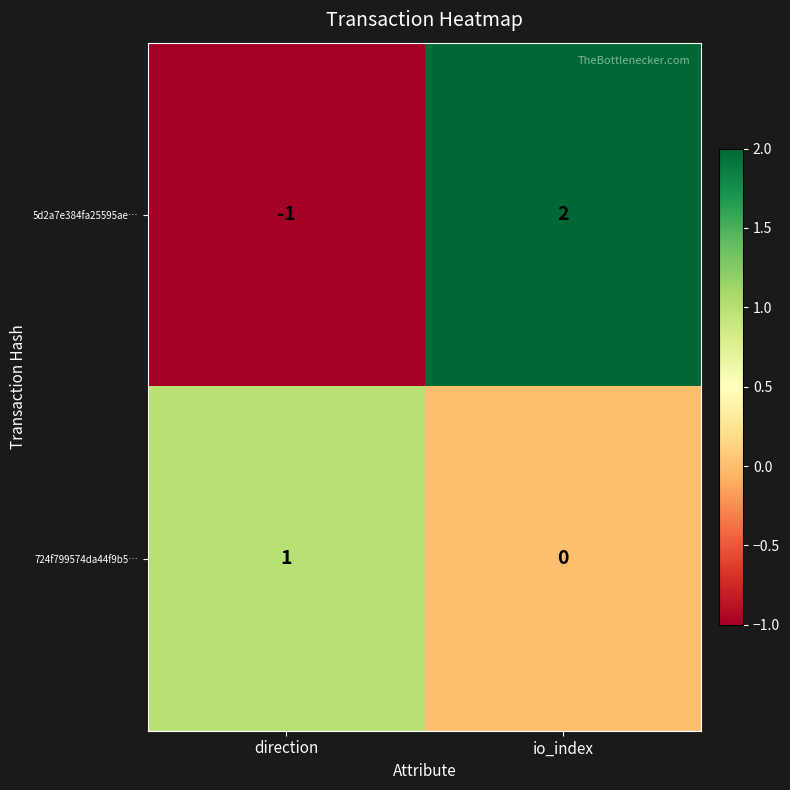

At which label does 724f799574da44f9b5… reach its minimum?

io_index